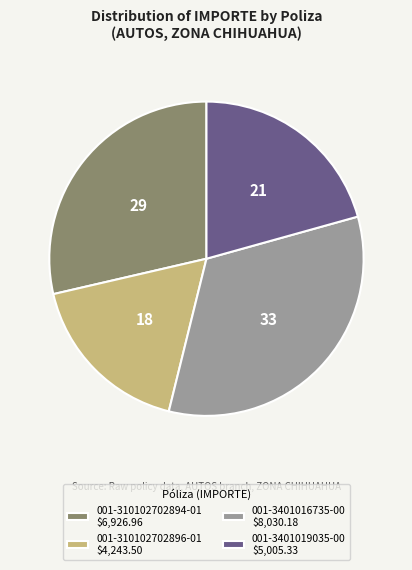

Is the sum of 001-310102702894-01 and 001-3401019035-00 greater than half?

No